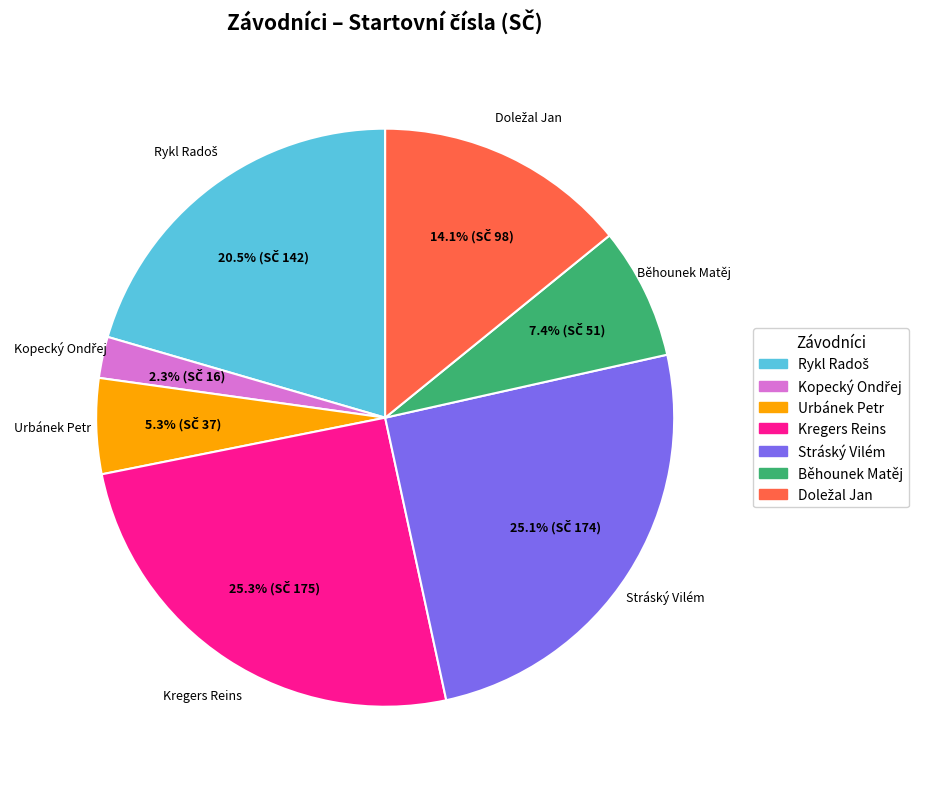

How much of the chart is everything except Kregers Reins?

74.7%